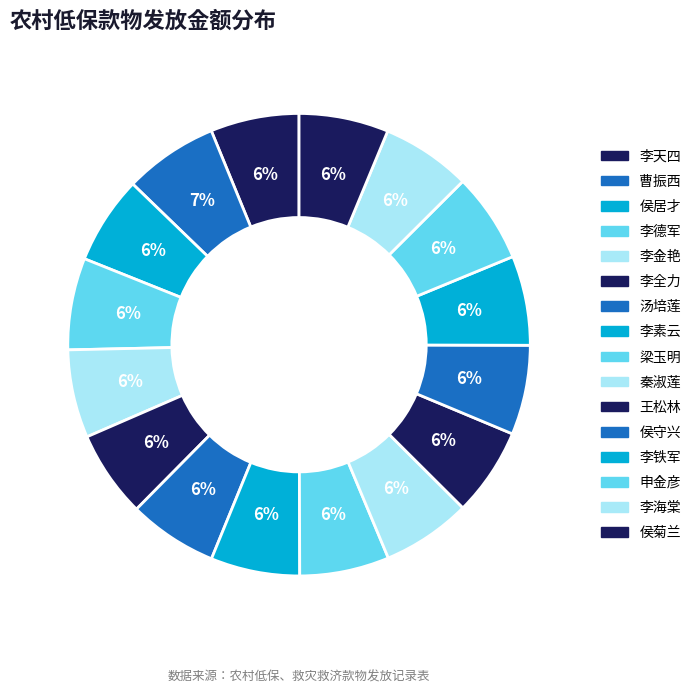

What portion of the pie excludes 梁玉明?

93.7%